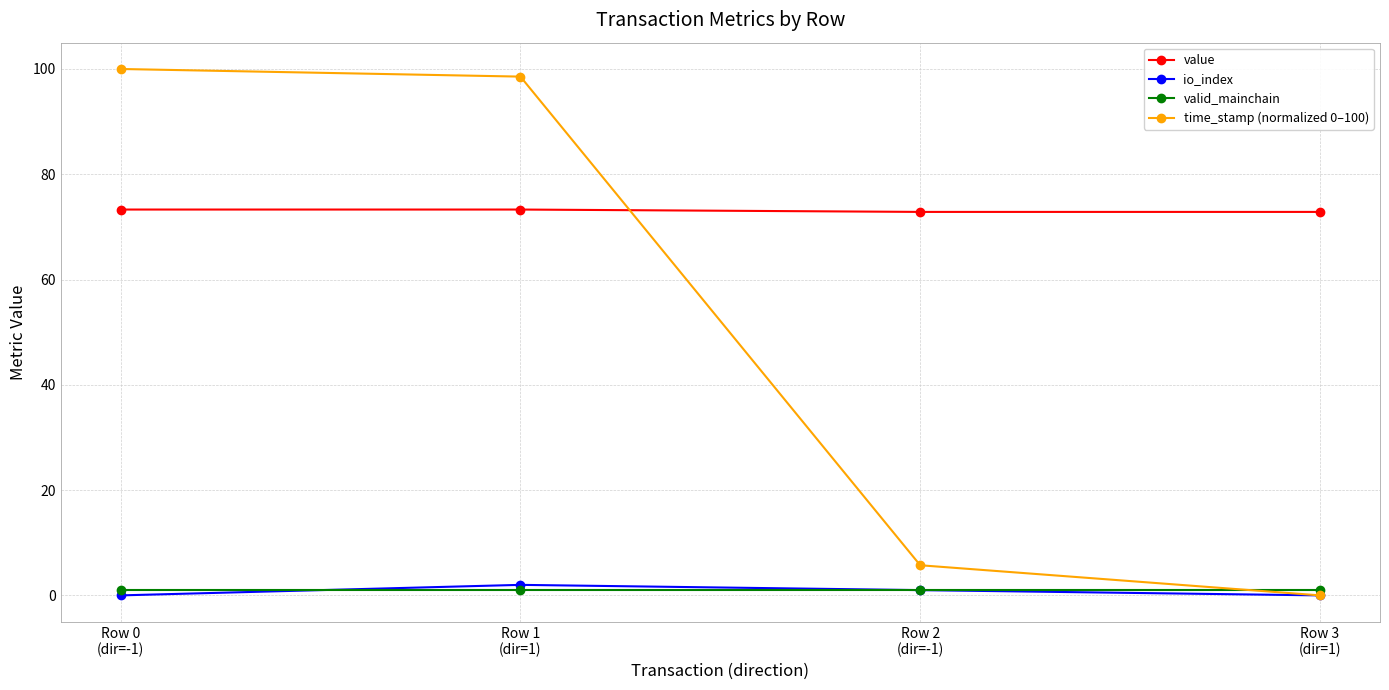

How many values in the value series are below 73?

2